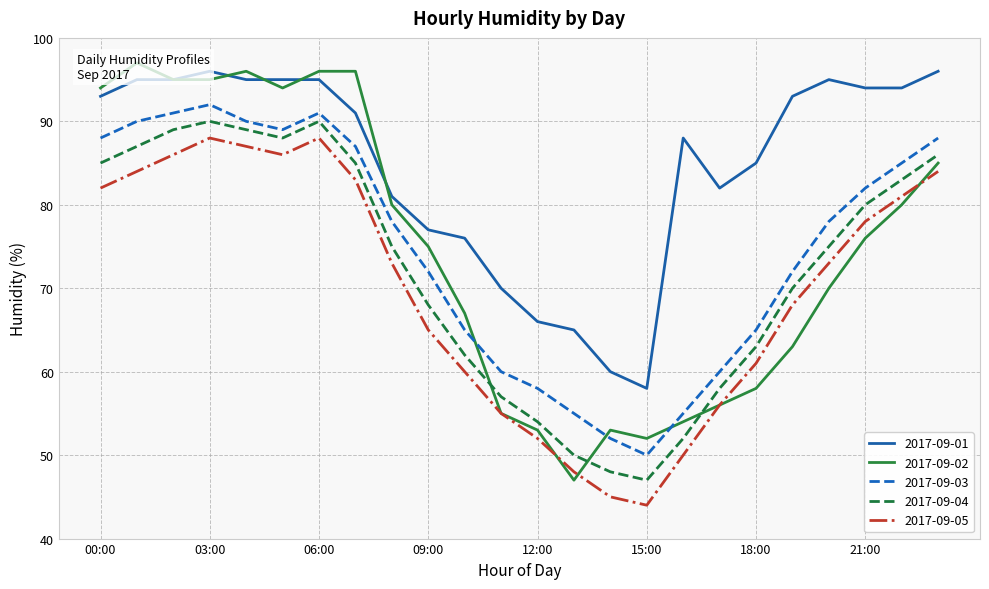

What is the label of the 11th point from the right?

13:00